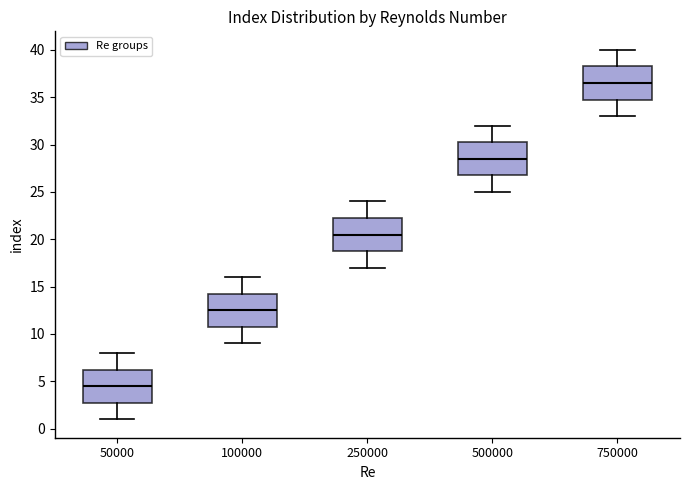

Where is the lower edge of the box at x = 50000 on the y-axis? The values are not printed on the chart, so give them approximately, as read against the axis.

3.0